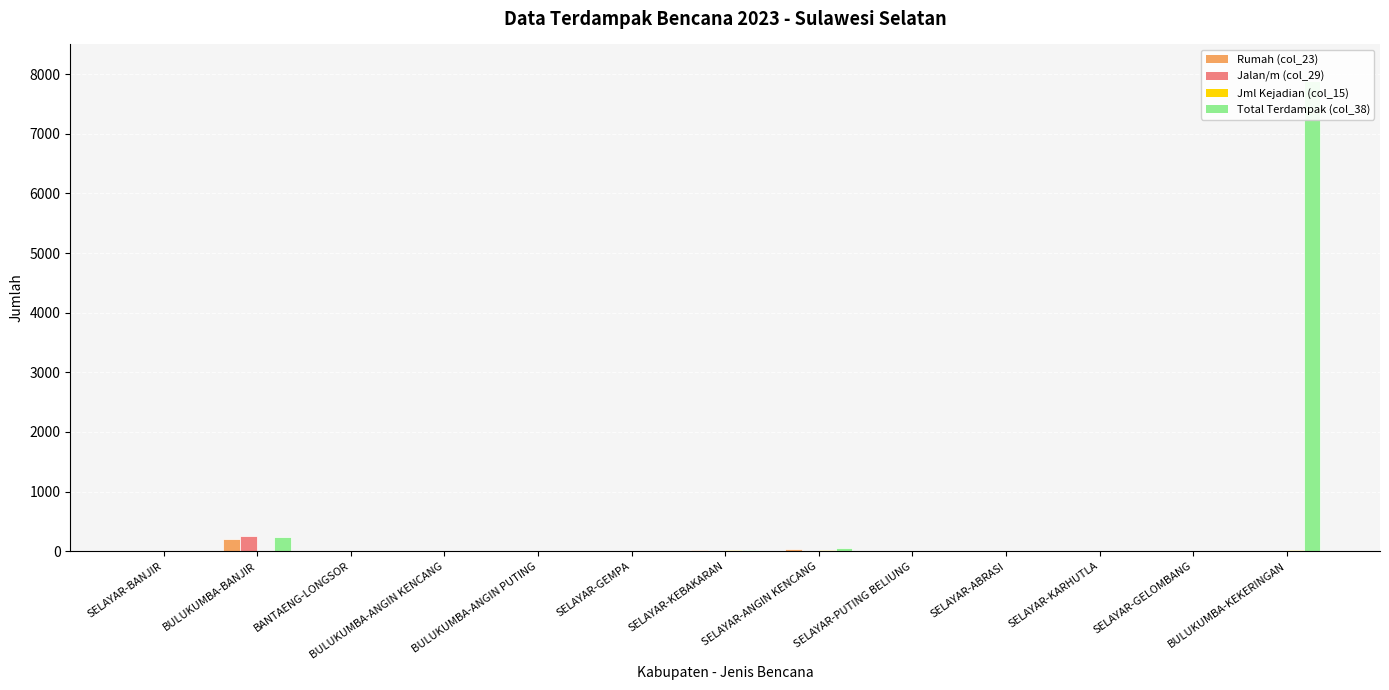

What is the sum of all Jml Kejadian (col_15) values?

82